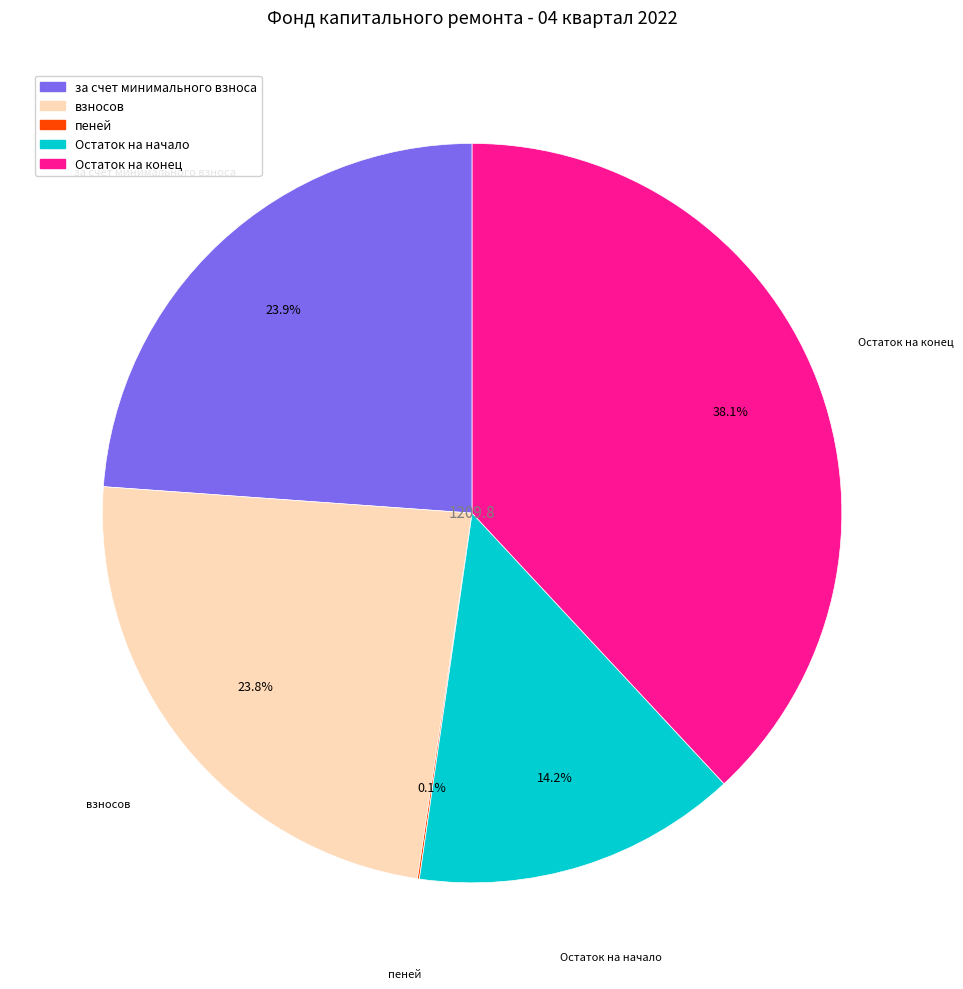

Does any single category account for the majority?

No